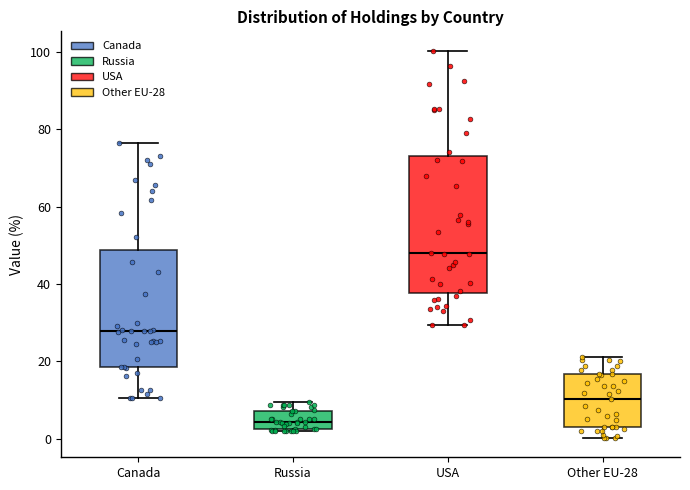

Where does the lower whisker of the box for USA end on the y-axis? The values are not printed on the chart, so give them approximately, as read against the axis.

30